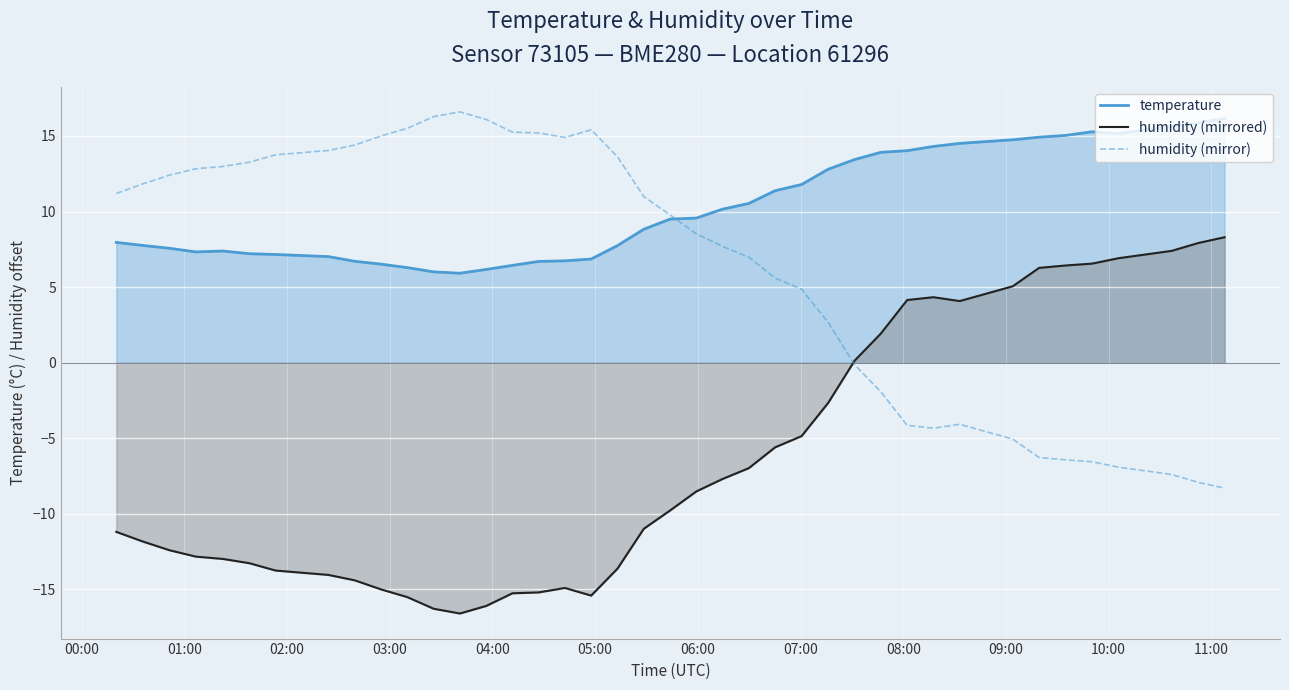

Which series has the largest total across all categories?

temperature